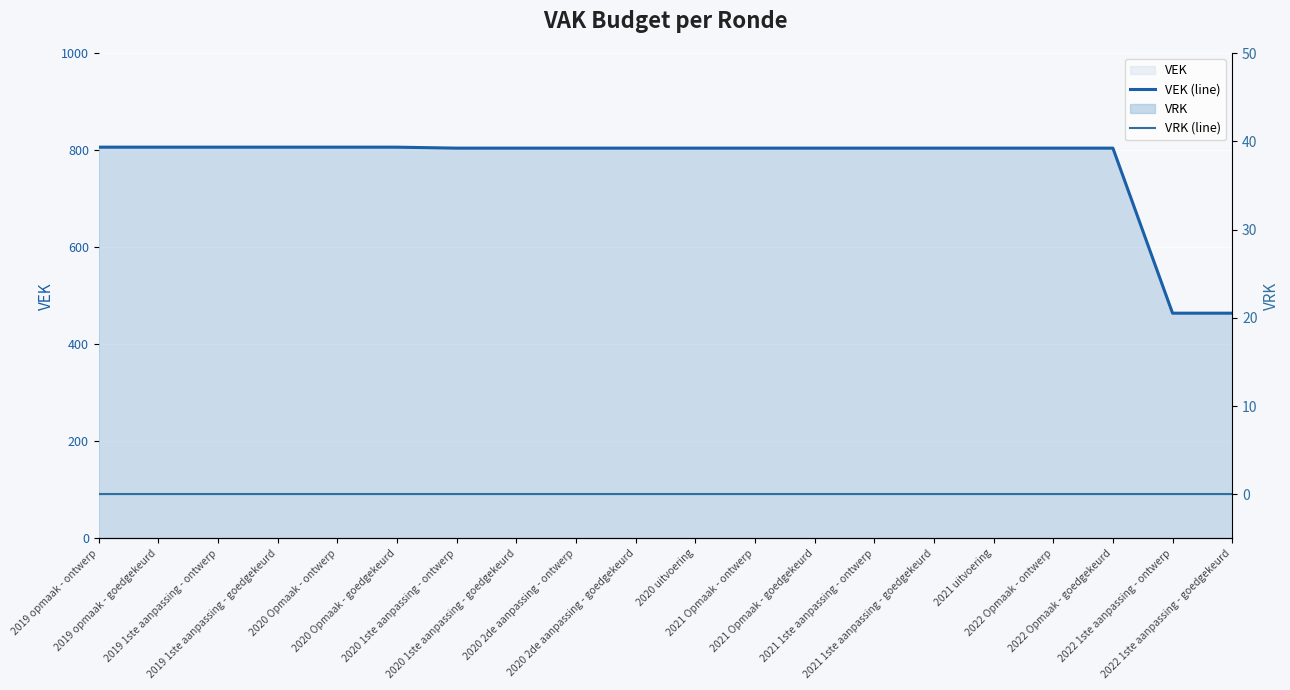

Reading left to right, list all the values displayed in this chart.

VEK (line): 806	806	806	806	806	806	804	804	804	804	804	804	804	804	804	804	804	804	464	464
VRK (line): 0	0	0	0	0	0	0	0	0	0	0	0	0	0	0	0	0	0	0	0